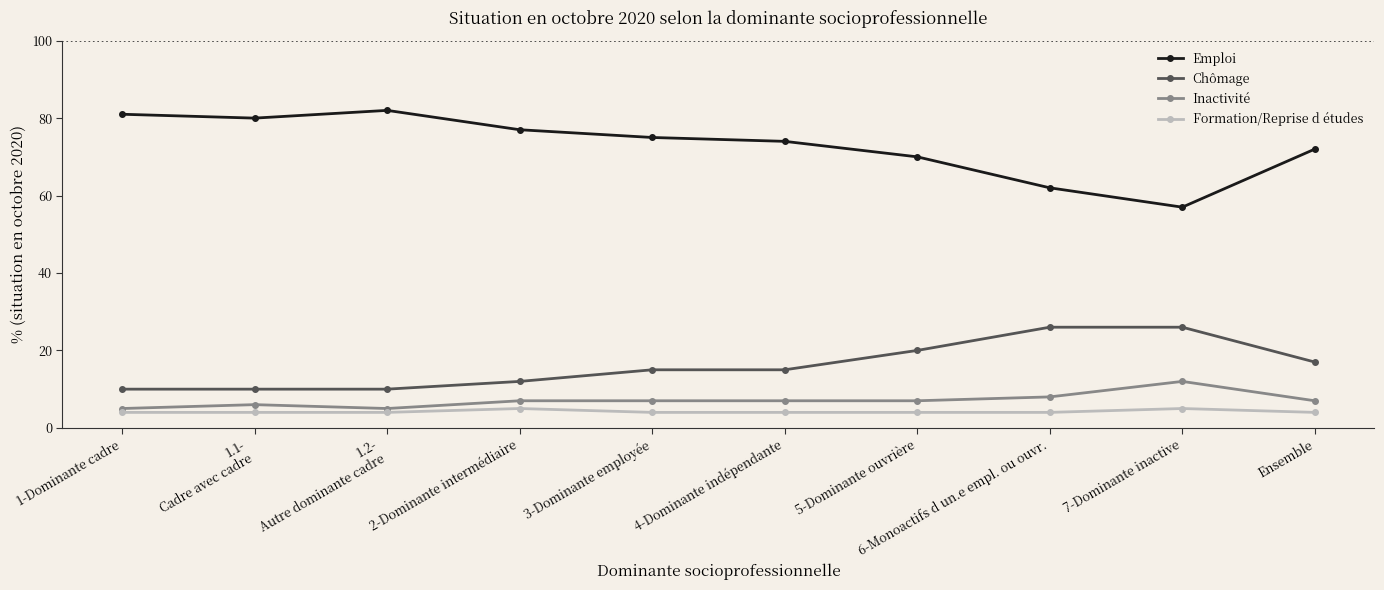

The value of Emploi at Ensemble is 72. True or false?

True